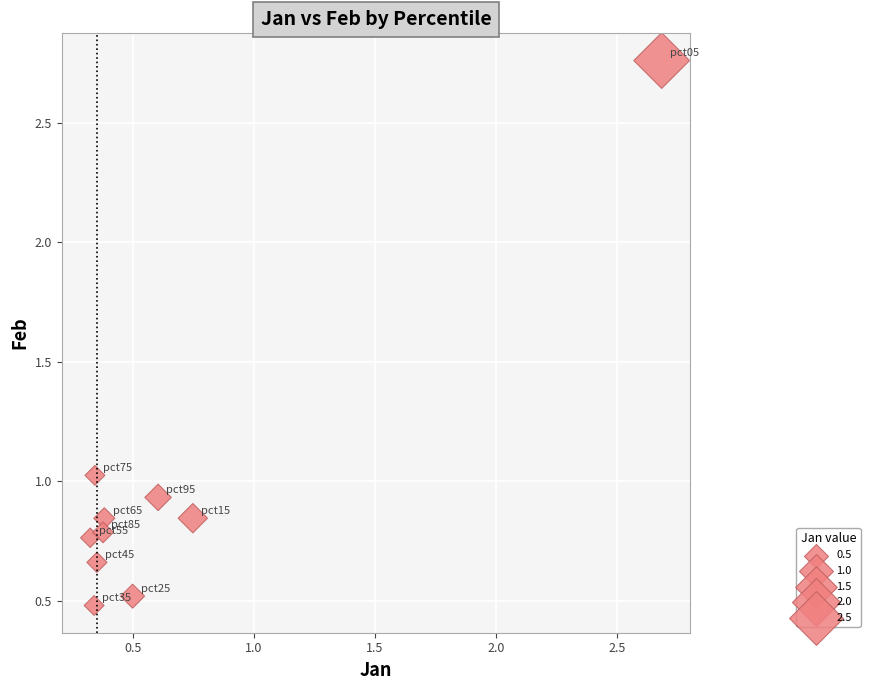

What is the range of Y values (max minus min)?

2.3